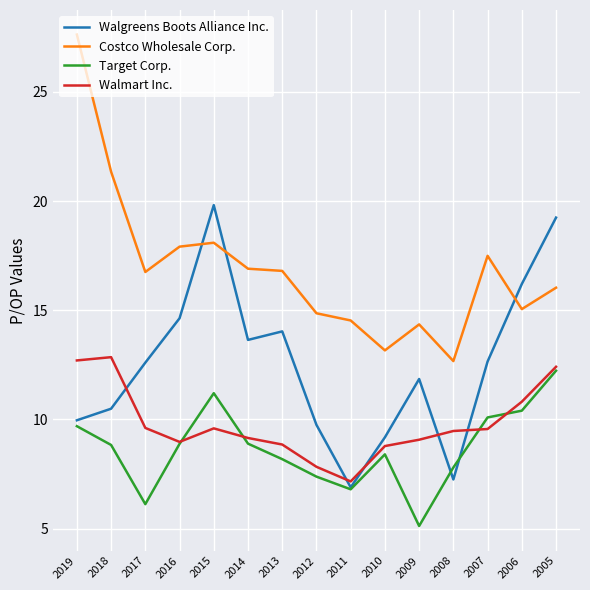

True or false: Walmart Inc. has more than 0 interior local peaks.

True